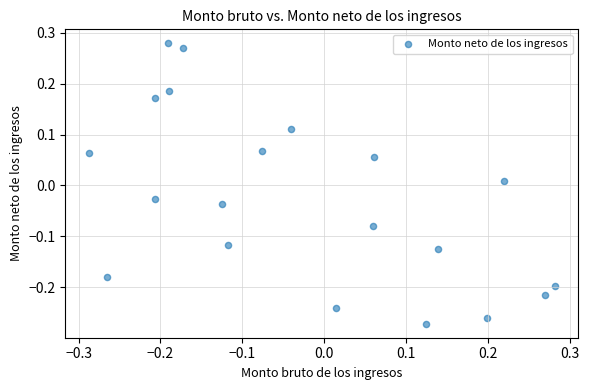

What is the range of X values (max minus min)?

0.6